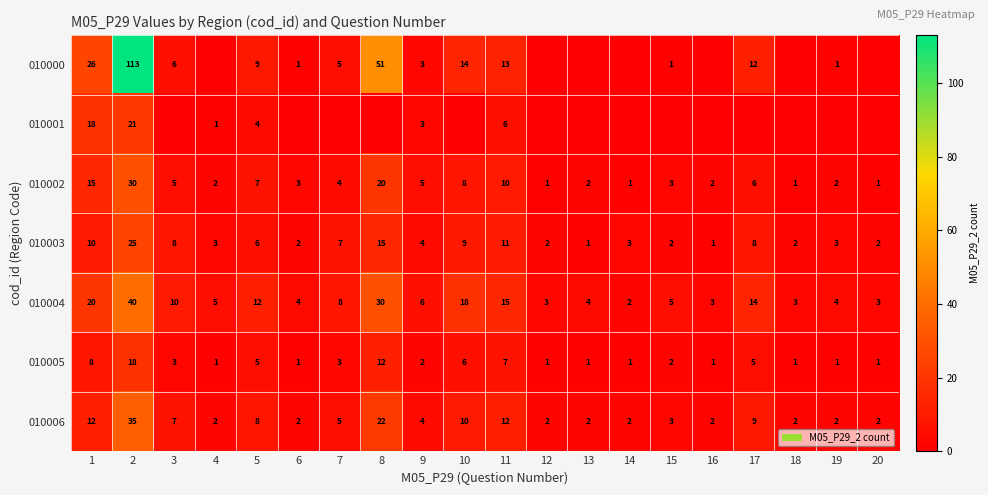

Which category has the highest value in the 010005 series?

2